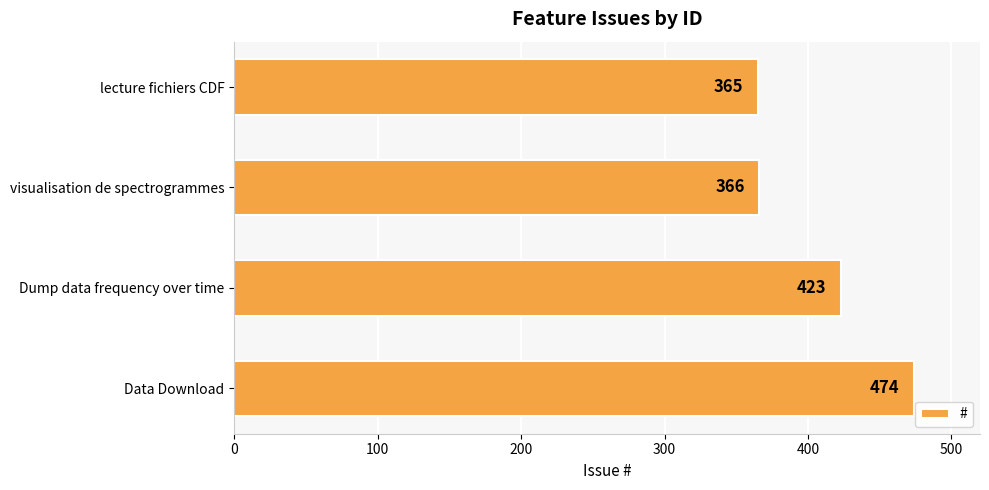

Reading bottom to top, extract all data points from this chart.

Data Download=474	Dump data frequency over time=423	visualisation de spectrogrammes=366	lecture fichiers CDF=365